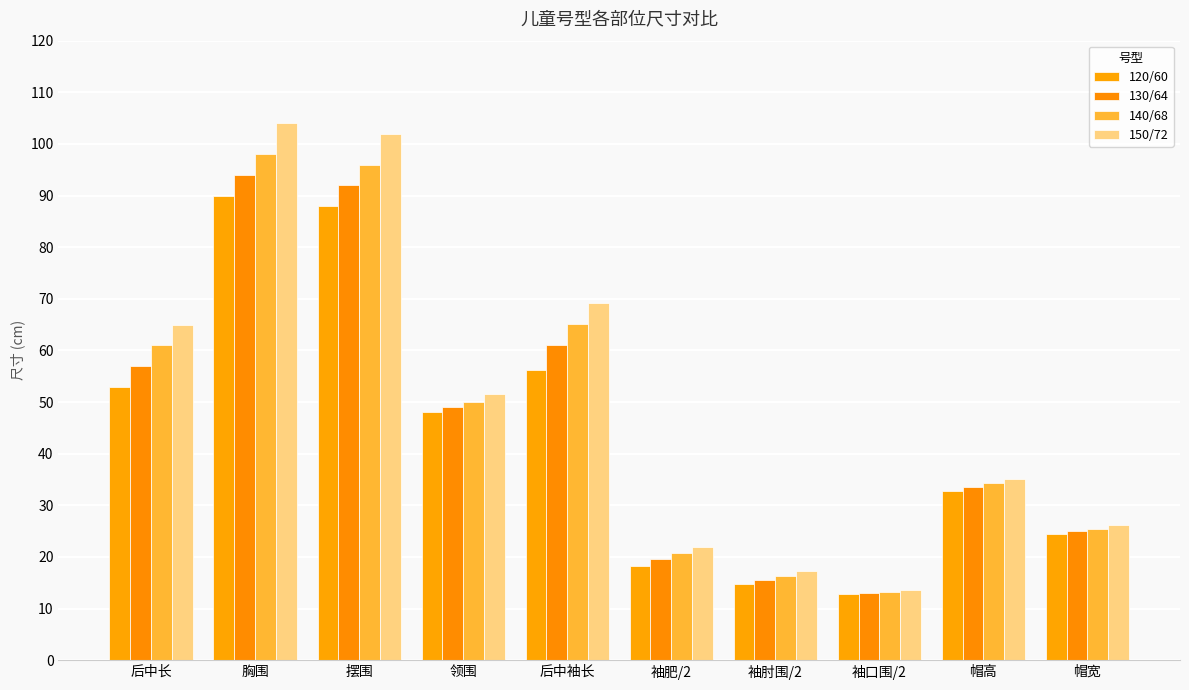

Which has a higher value, 摆围 or 后中袖长?

摆围